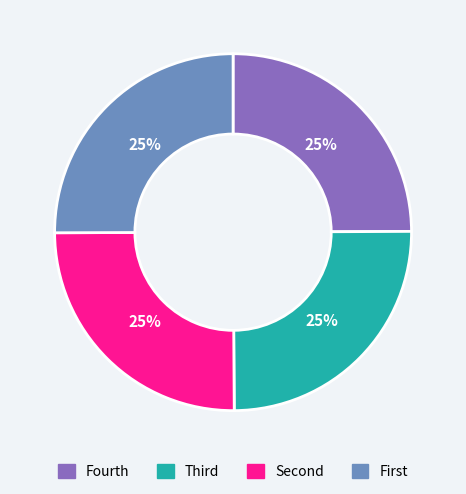

Is there a majority slice in this chart?

No